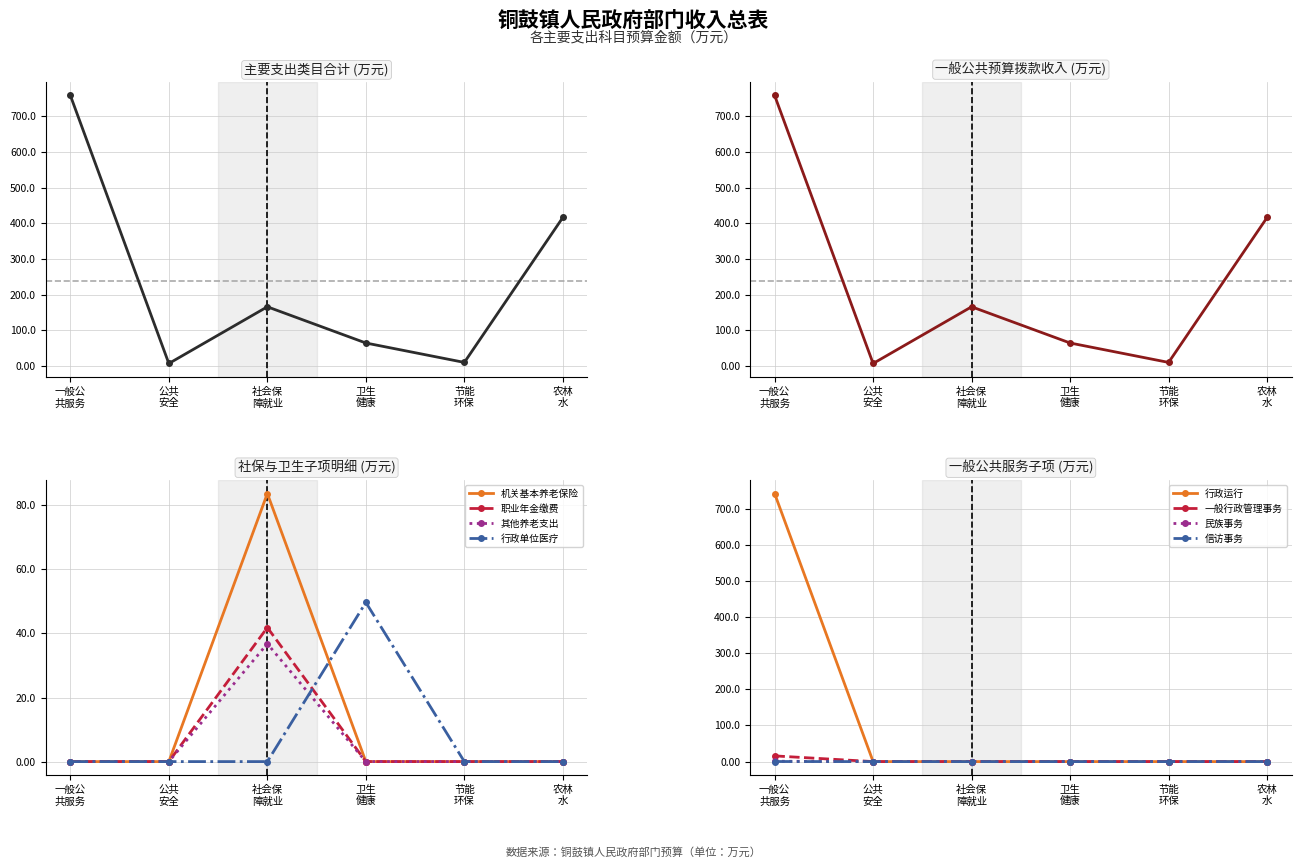

True or false: 其他养老支出 has more than 0 points higher than both neighbors.

True